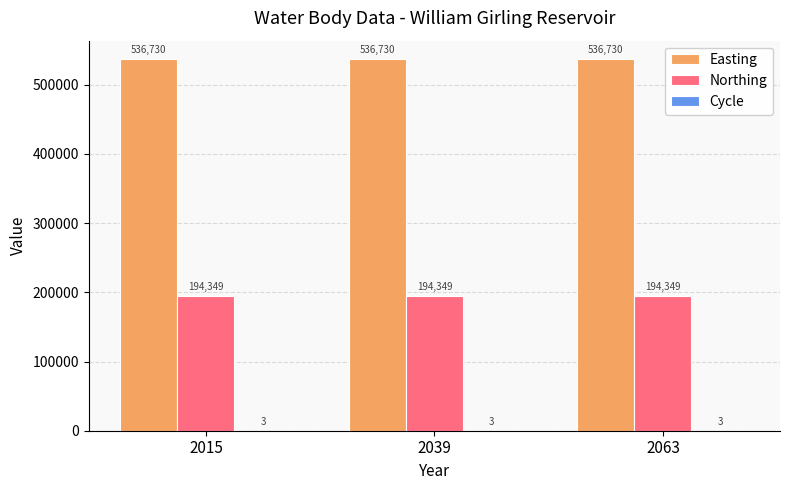

Is it true that Northing equals 308581 at 2063?

False